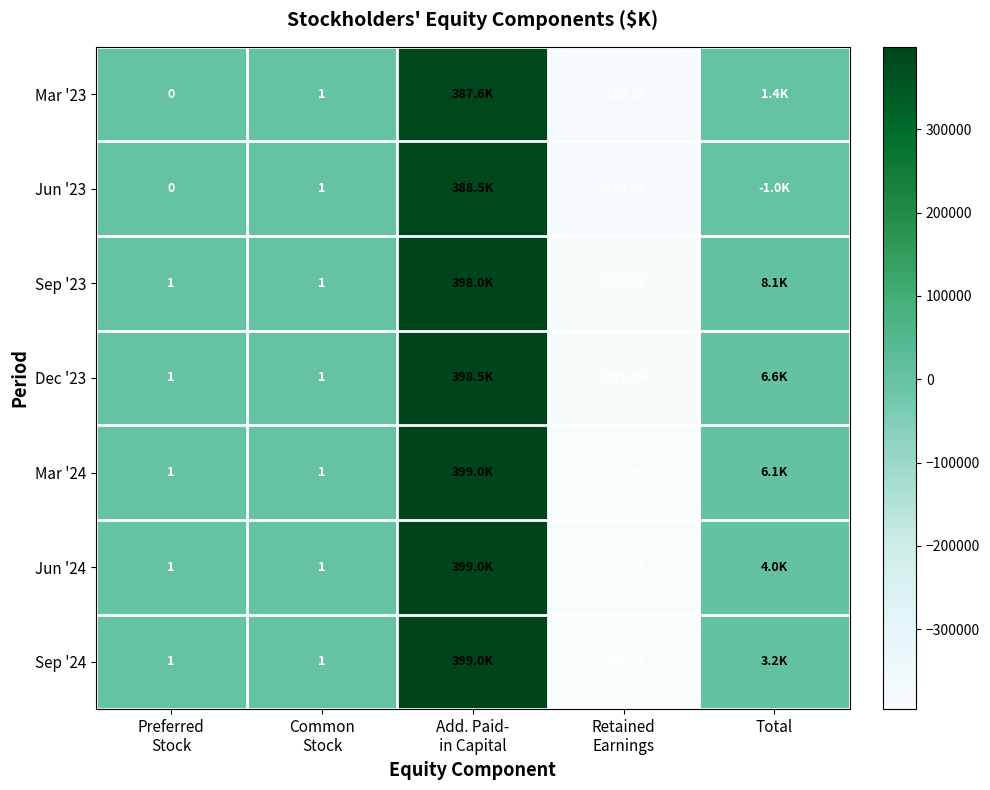

Which category has the lowest value in the Sep '23 series?

Retained Earnings